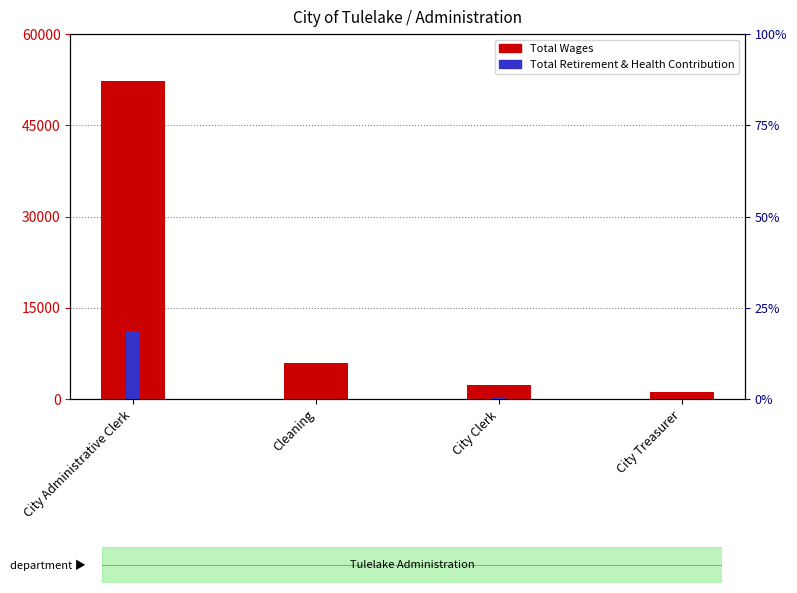

List the series in order of their overall mean, highest first.

Total Wages, Total Retirement & Health Contribution